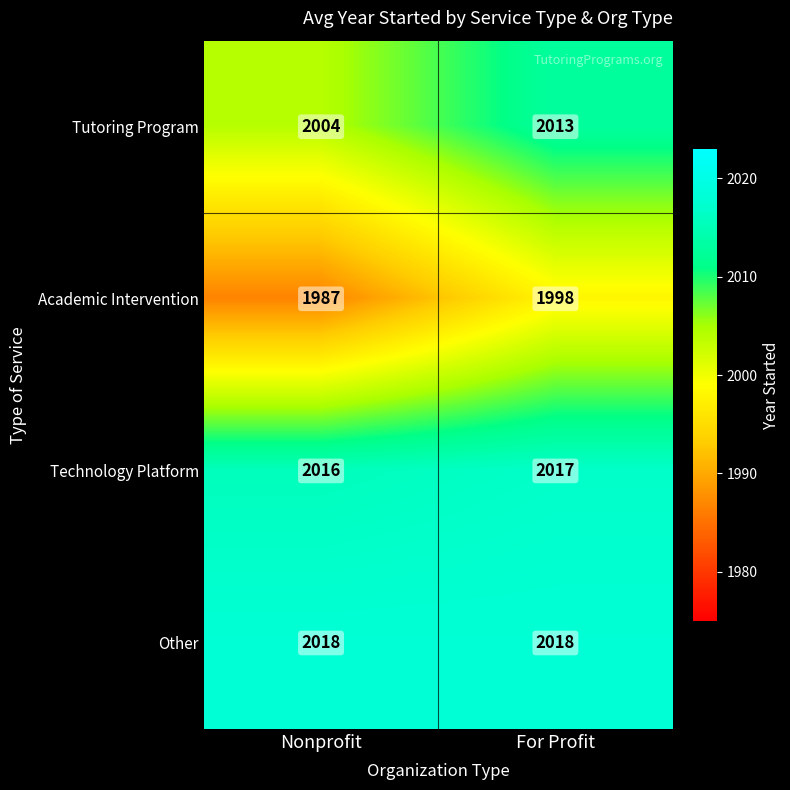

At which category is the sum across all series the highest?

For Profit